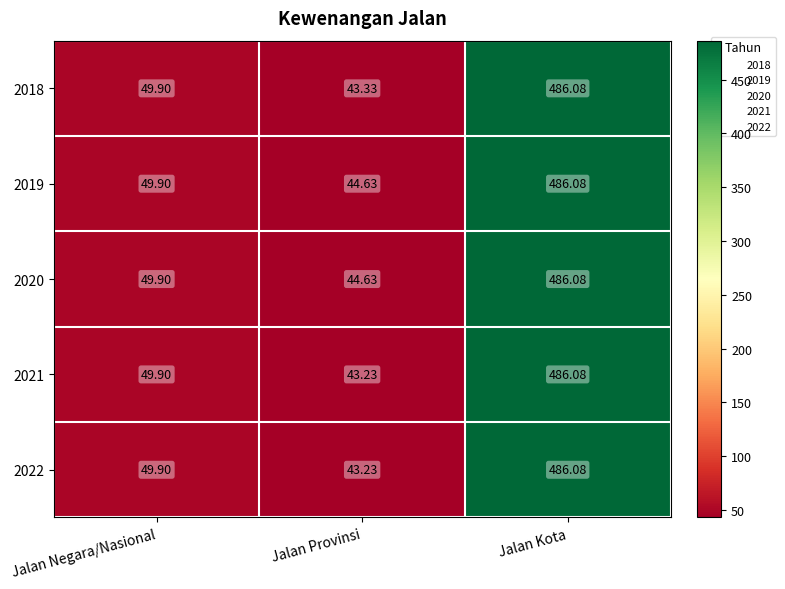

What is the spread (max minus min) of values at Jalan Provinsi?

1.4